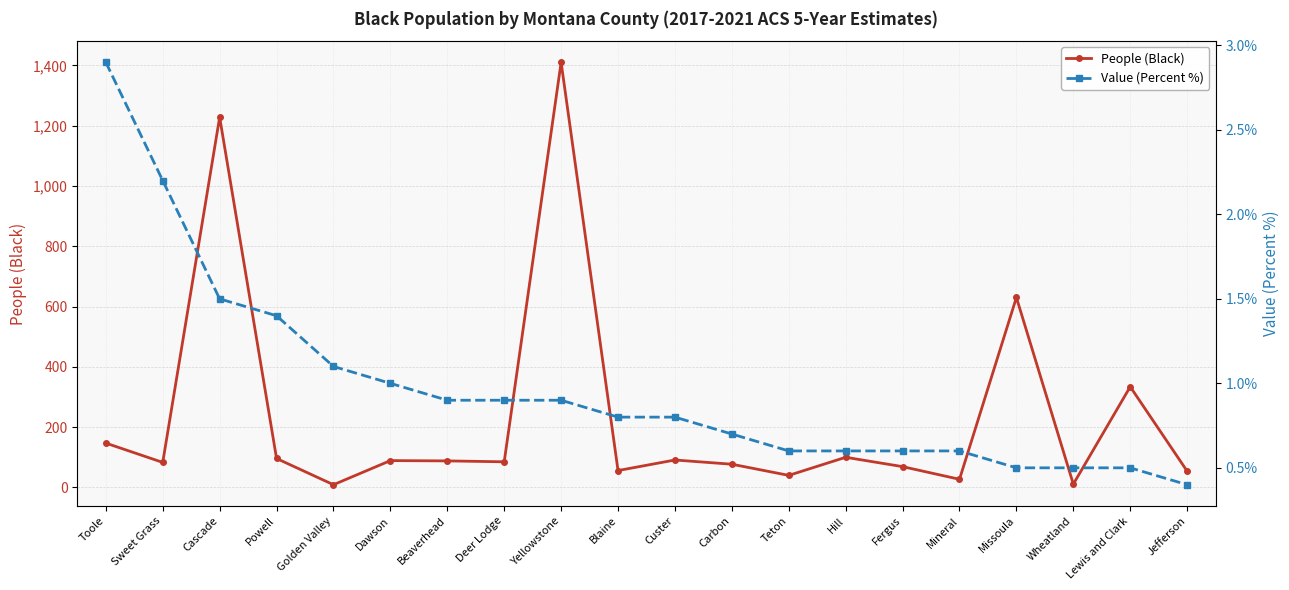

List the series in order of their overall mean, highest first.

People (Black), Value (Percent %)